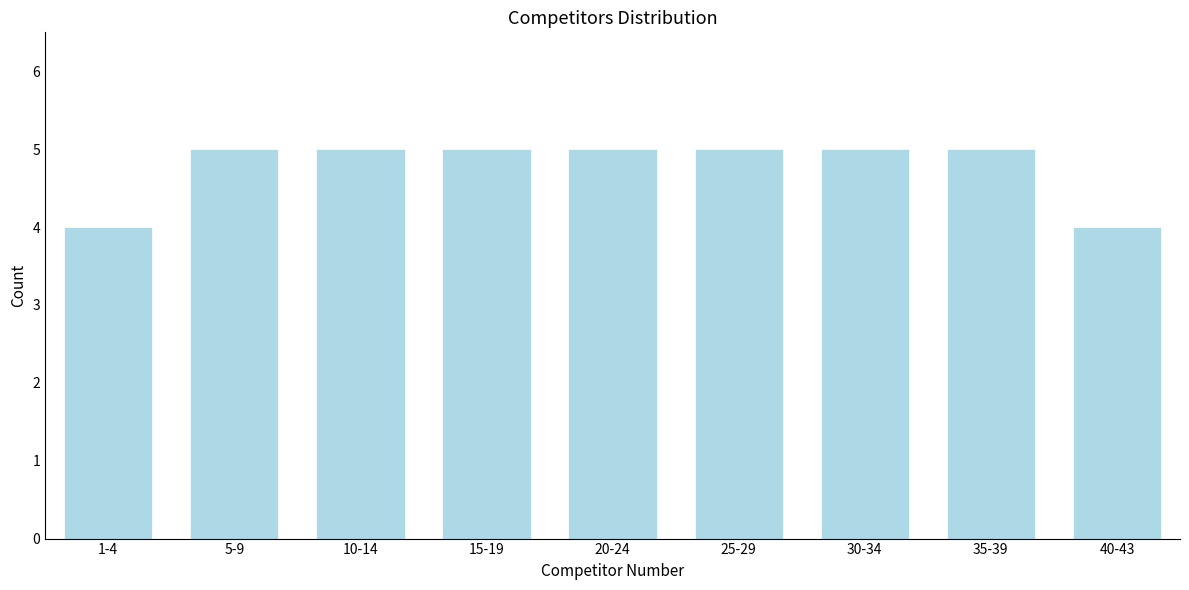

Reading right to left, extract all data points from this chart.

4	5	5	5	5	5	5	5	4